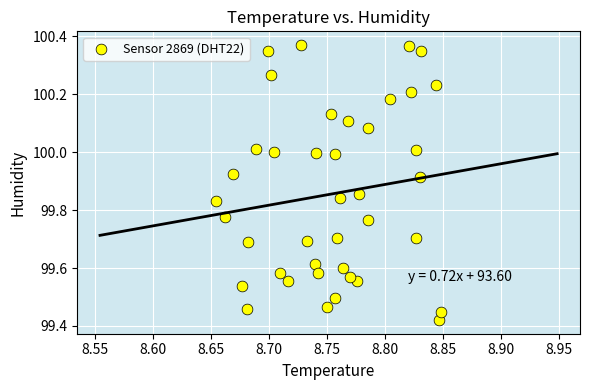

What is the range of Y values (max minus min)?

0.9